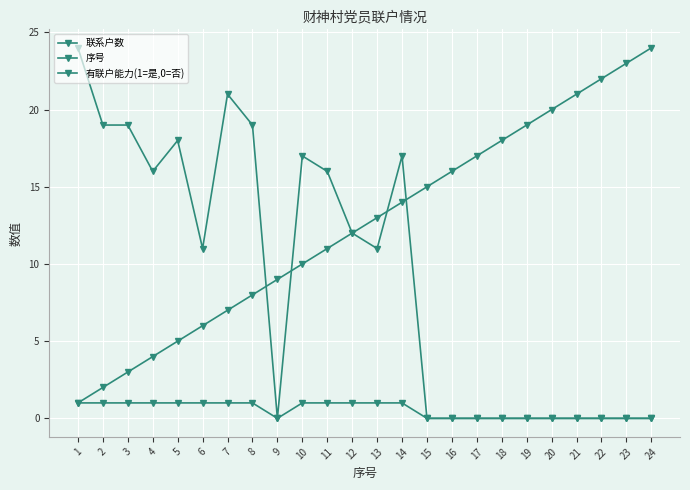

Which series changed the most between 3 and 4?

联系户数